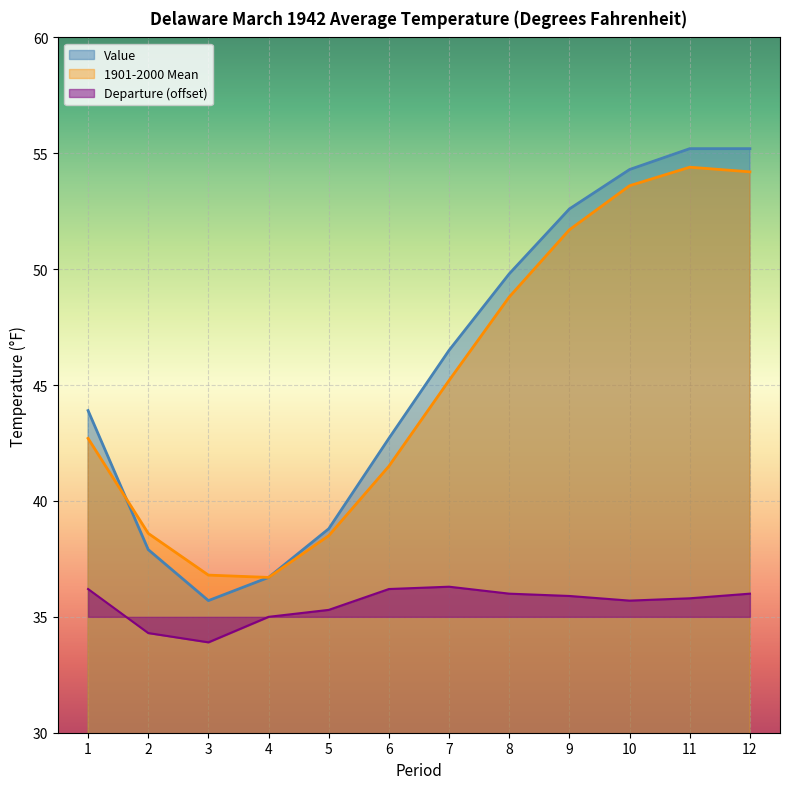

Which category has the highest value in the 1901-2000 Mean series?

11